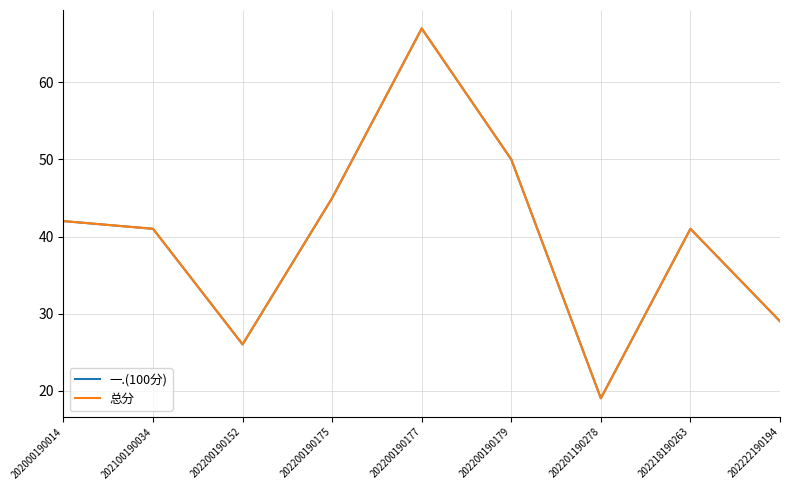

In 一.(100分), how many points are higher than both neighbors (excluding endpoints)?

2